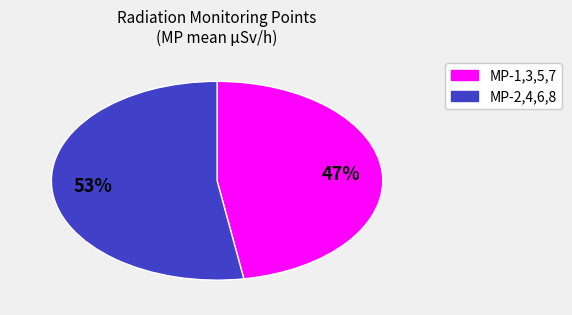

To the nearest percent, what percentage of the pie is MP-2,4,6,8?

53%